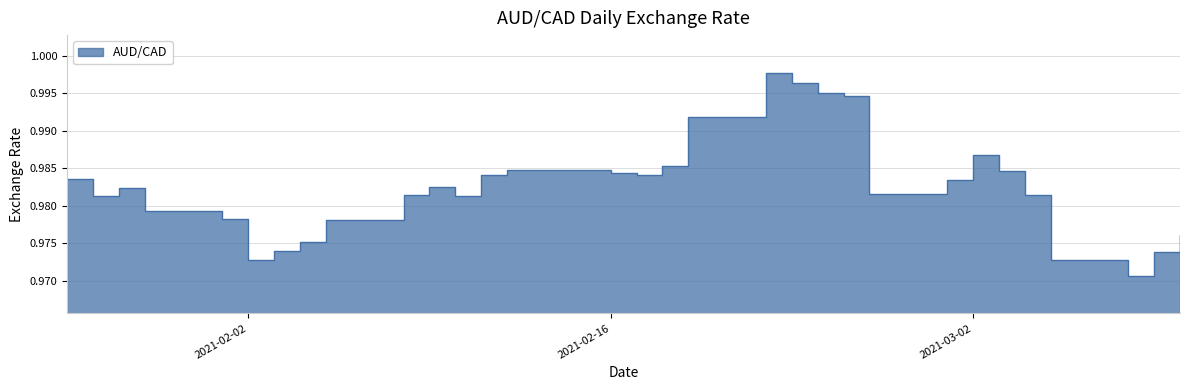

How many interior local valleys (lower than both neighbors) does the data have?

6